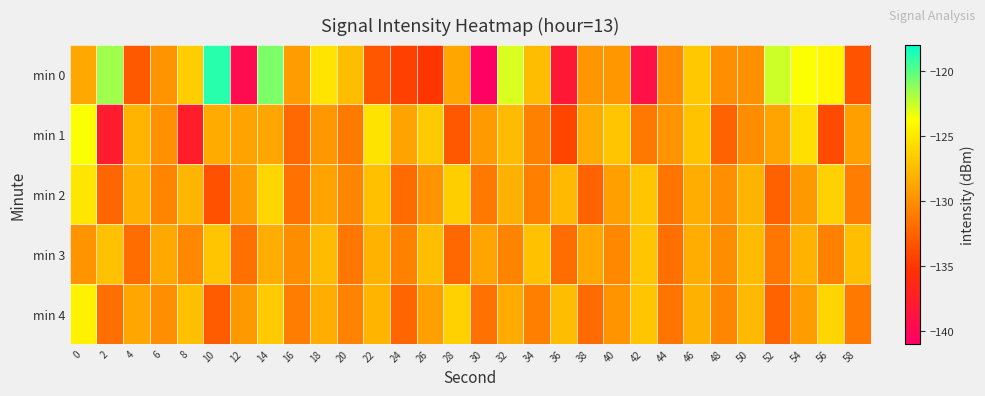

List the series in order of their peak value, lowest first.

min 3, min 2, min 4, min 1, min 0